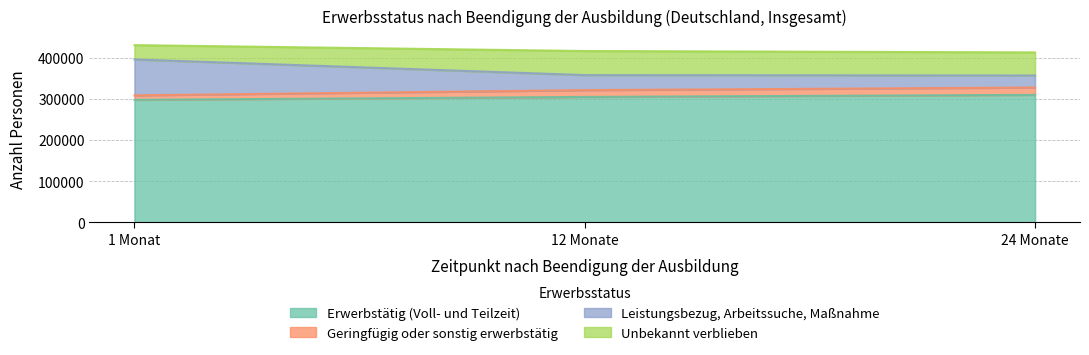

Which label corresponds to the smallest value in the chart?

1 Monat